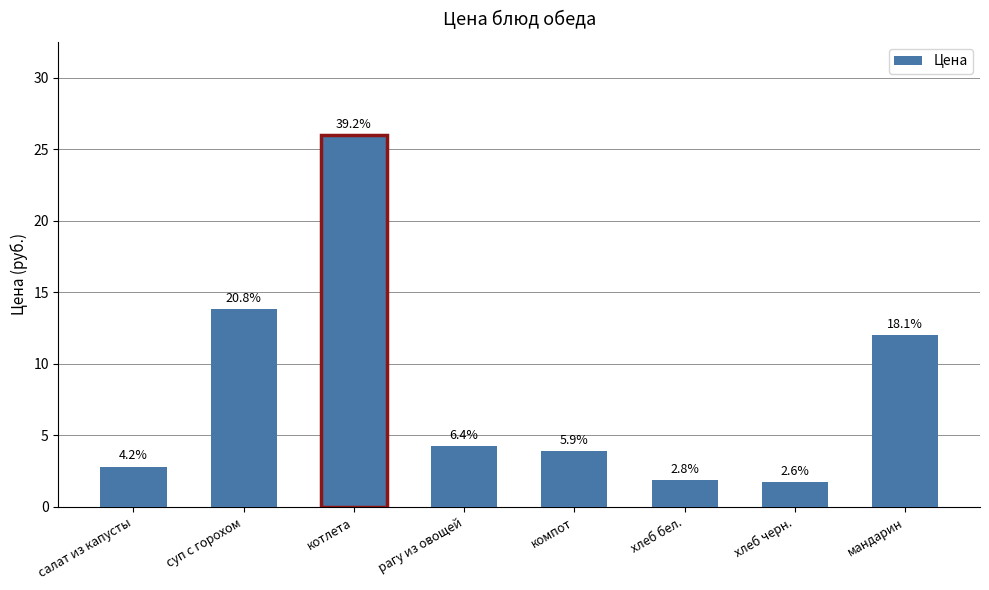

Reading left to right, list all the values displayed in this chart.

салат из капусты=2.8	суп с горохом=13.8	котлета=26.0	рагу из овощей=4.2	компот=3.9	хлеб бел.=1.9	хлеб черн.=1.7	мандарин=12.0